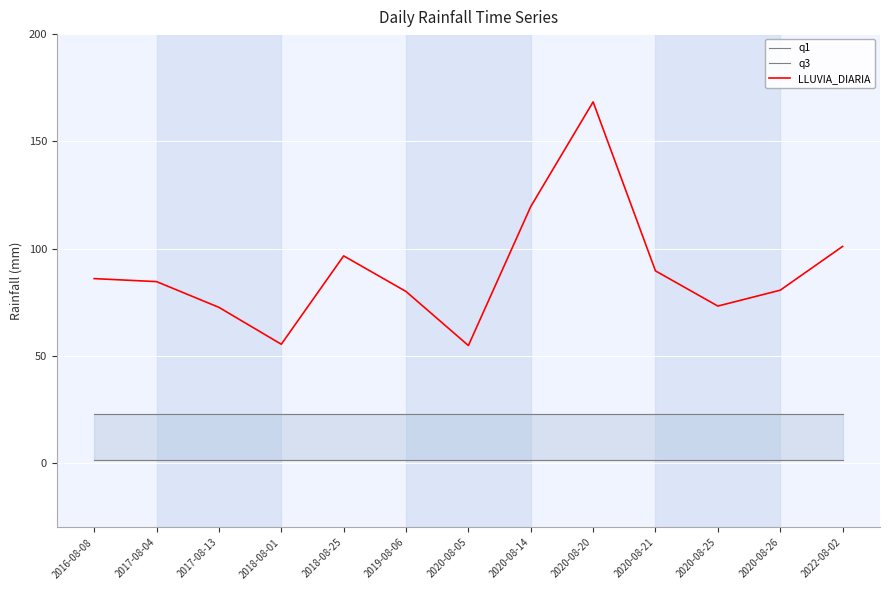

What position from the left is 2020-08-05?

7